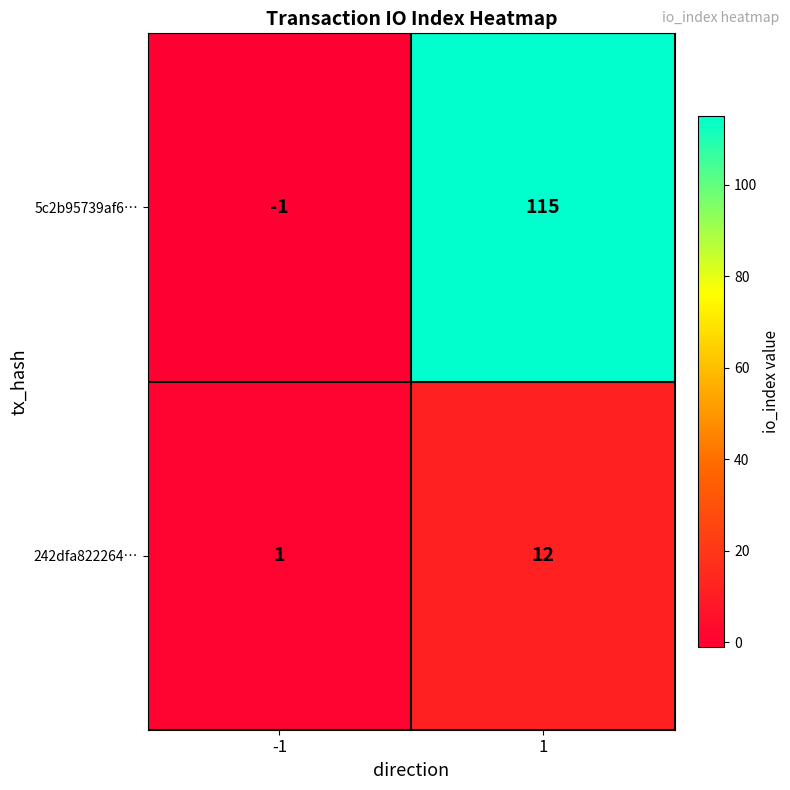

The 5c2b95739af6… series shows 115 at 1. True or false?

True